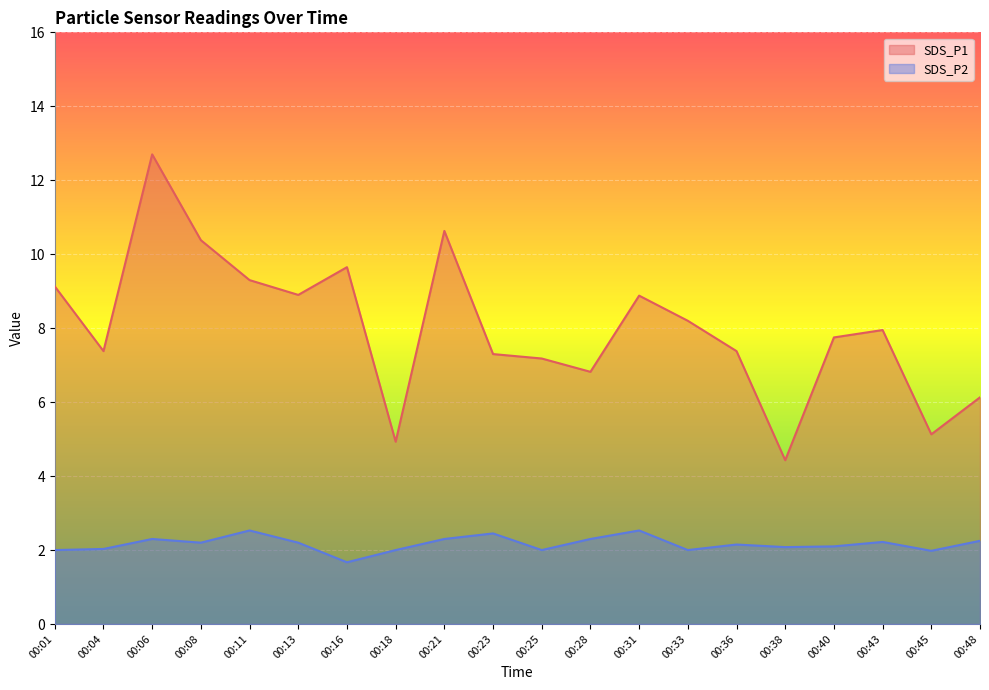

At which label does SDS_P1 first exceed 7?

00:01